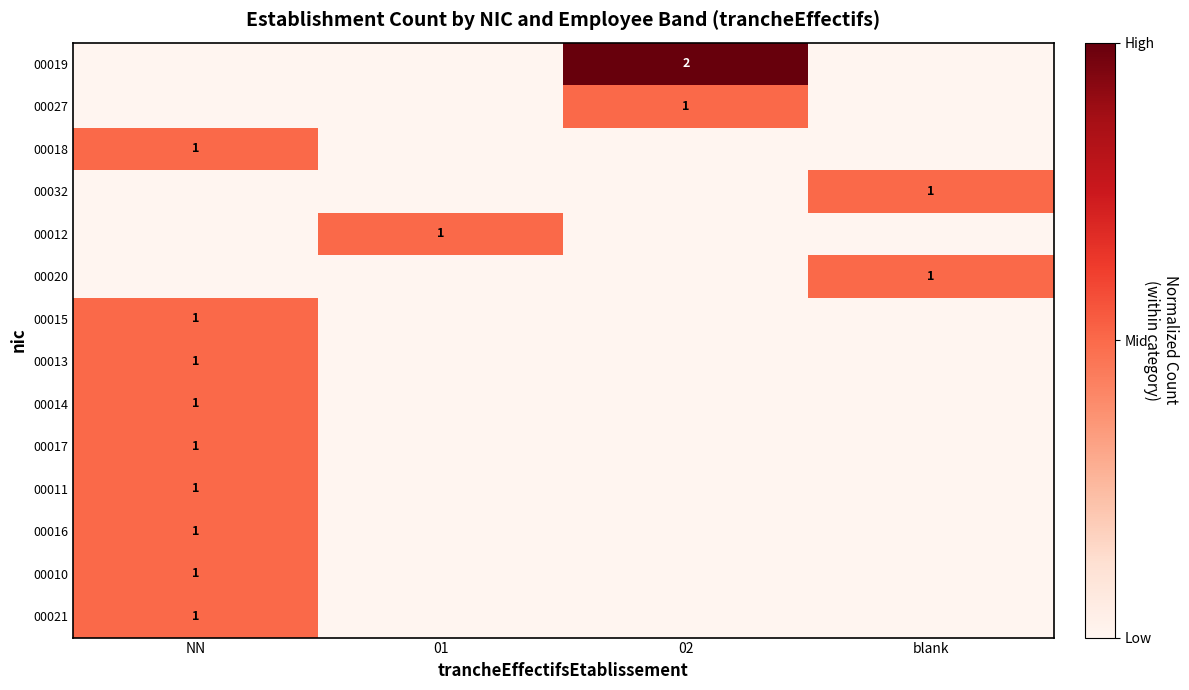

Which series has the largest range (max minus min)?

00019